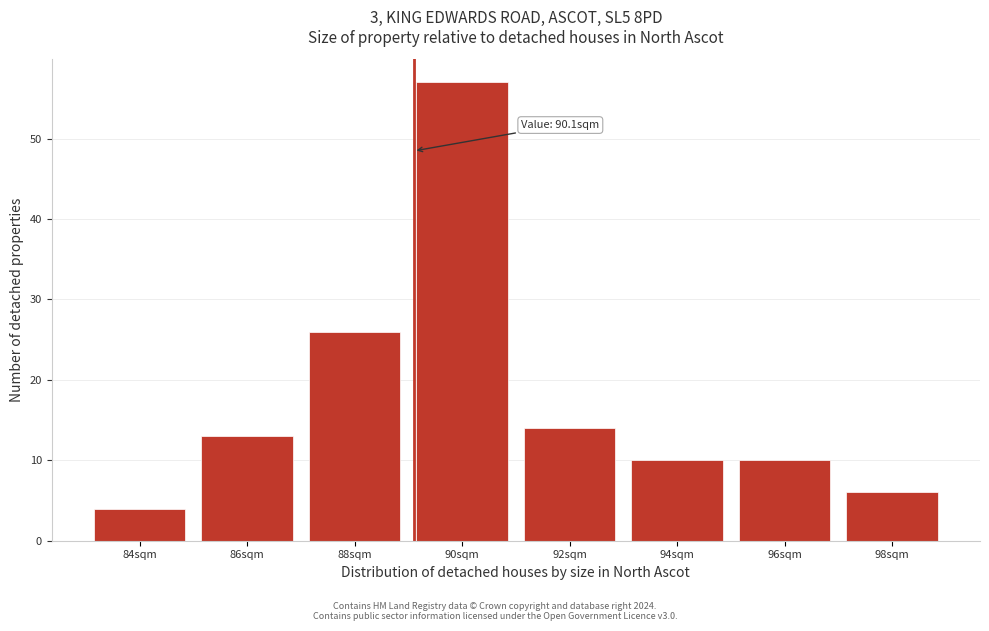

Reading left to right, transcribe all the data shown in this chart.

4	13	26	57	14	10	10	6